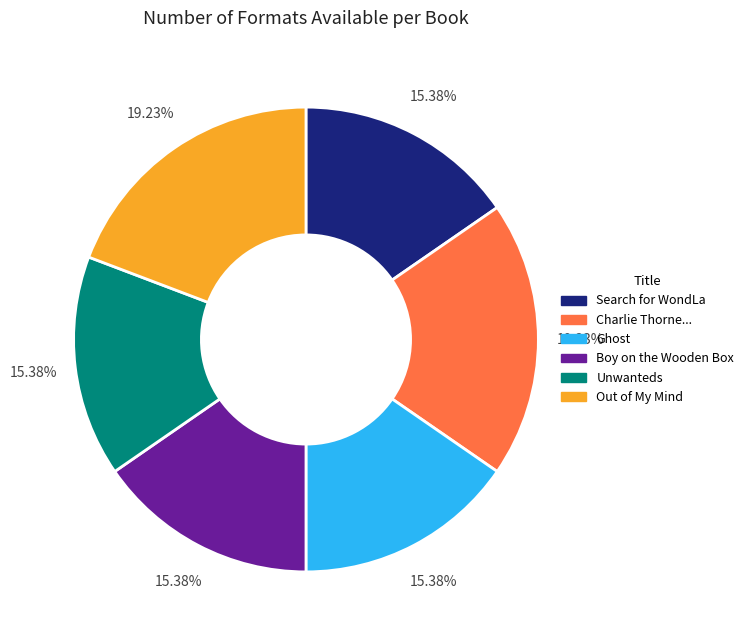

Is there any slice that represents more than half of the pie?

No